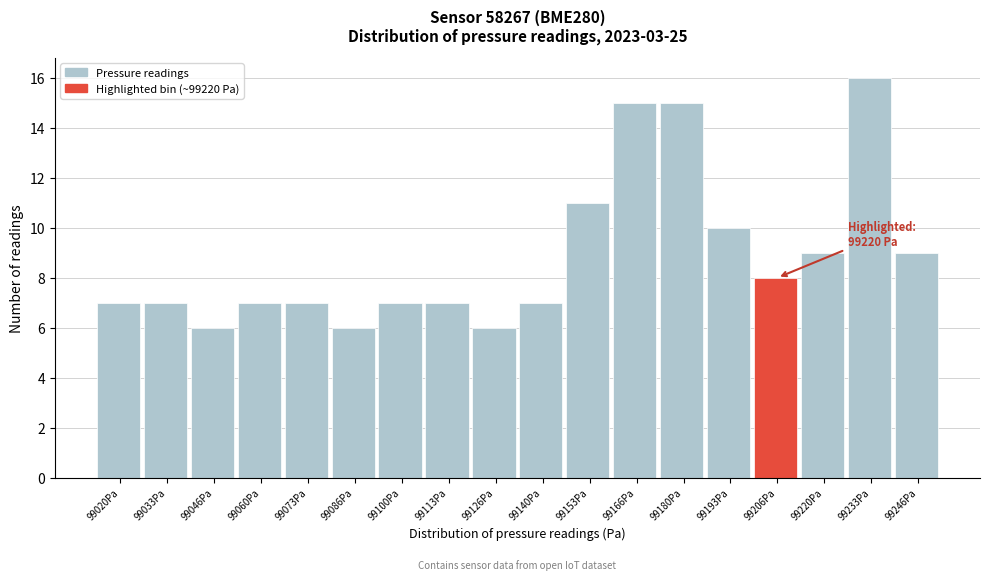

Reading left to right, what are all the values shown in this chart?

99020Pa=7	99033Pa=7	99046Pa=6	99060Pa=7	99073Pa=7	99086Pa=6	99100Pa=7	99113Pa=7	99126Pa=6	99140Pa=7	99153Pa=11	99166Pa=15	99180Pa=15	99193Pa=10	99206Pa=8	99220Pa=9	99233Pa=16	99246Pa=9